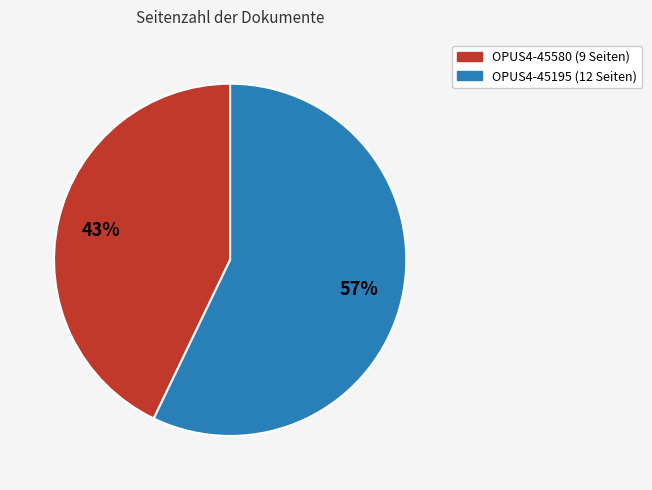

What is the largest slice in the pie chart?

OPUS4-45195